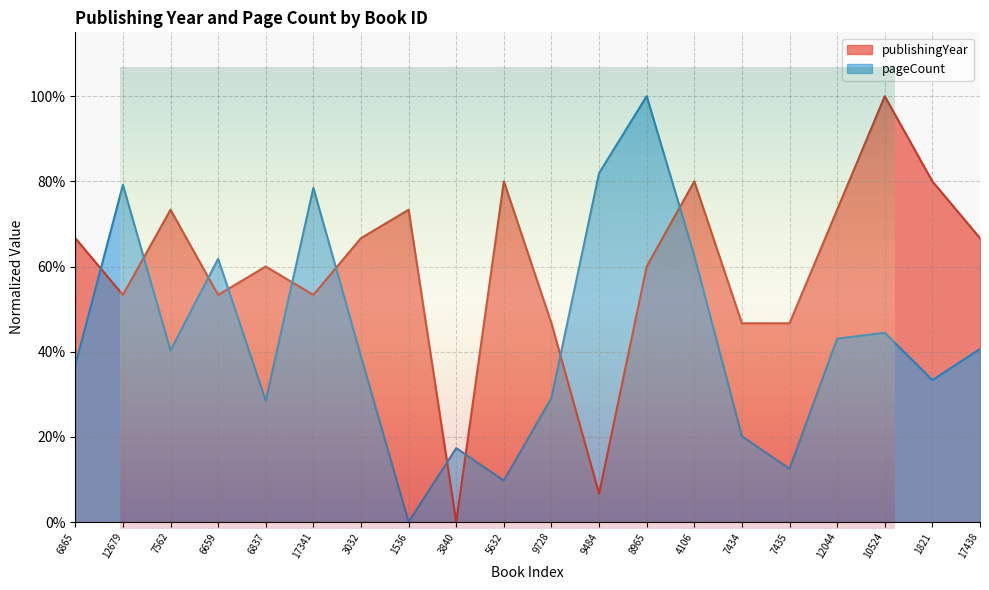

What is the difference between the highest and lowest values at 1536?

0.7